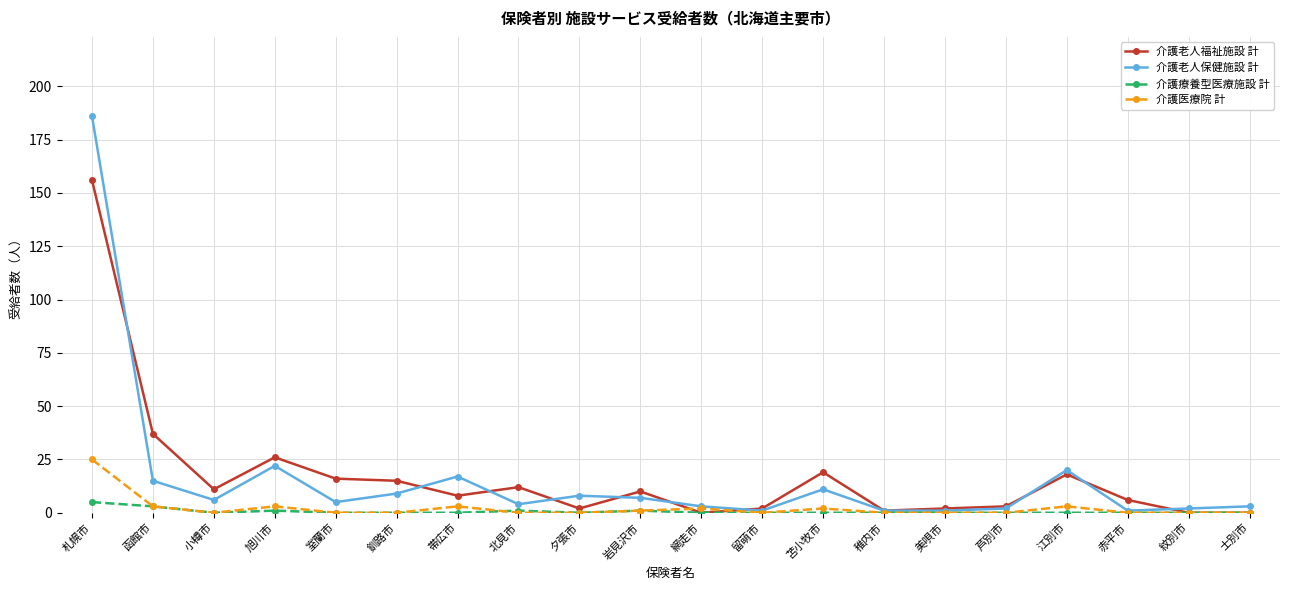

What is the maximum value for 介護医療院 計?

25